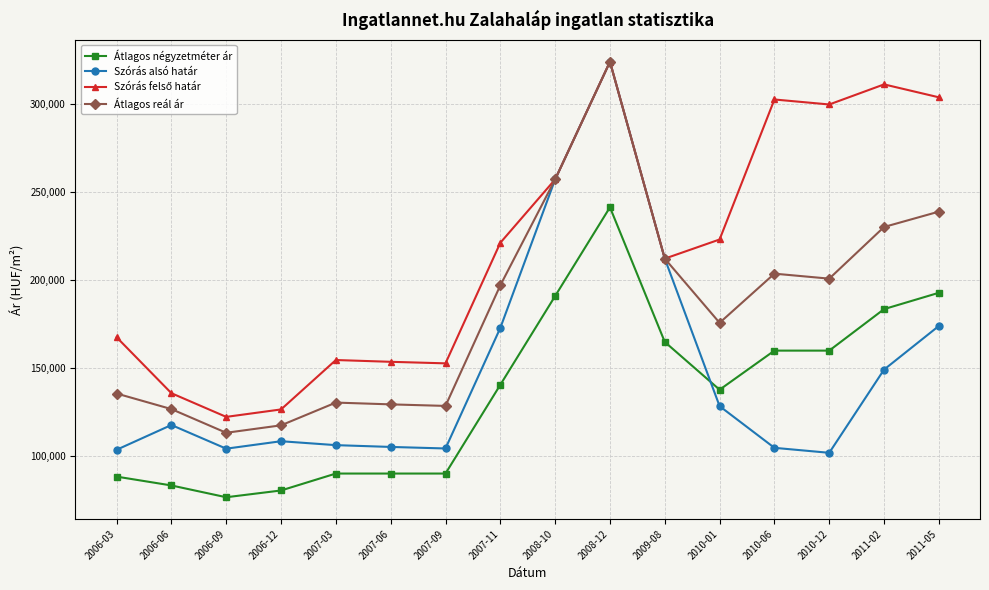

Which label corresponds to the largest value in the chart?

2008-12